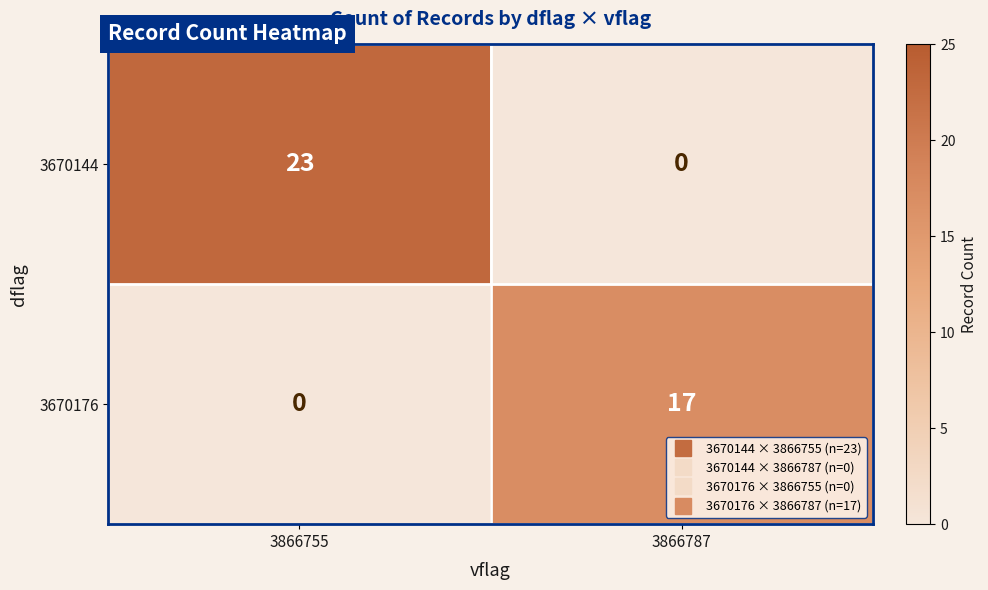

What is the sum of the 3670176 values at 3866755 and 3866787?

17